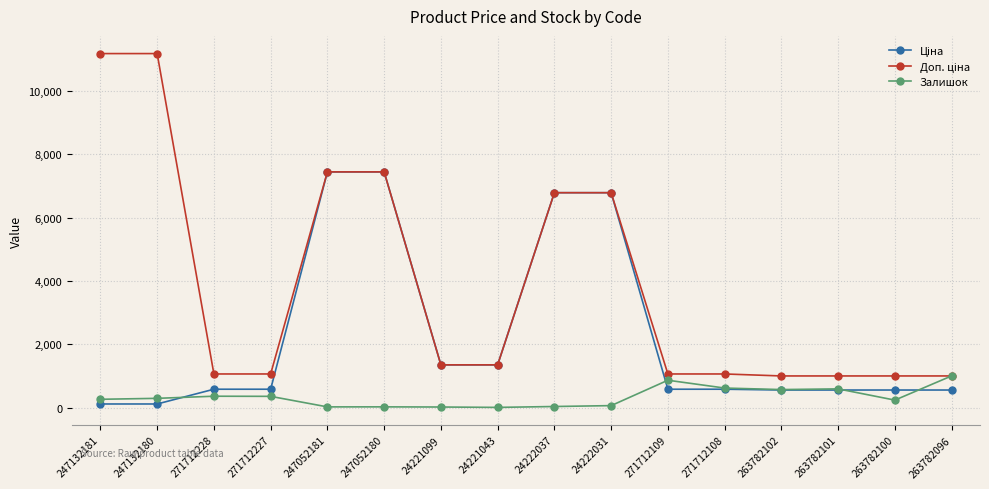

At how many categories does at least one series exceed 4030?

6